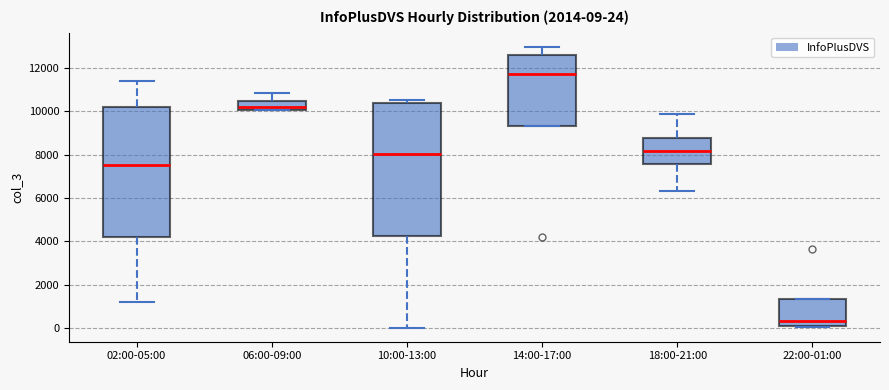

Which box's median line is the highest?

14:00-17:00